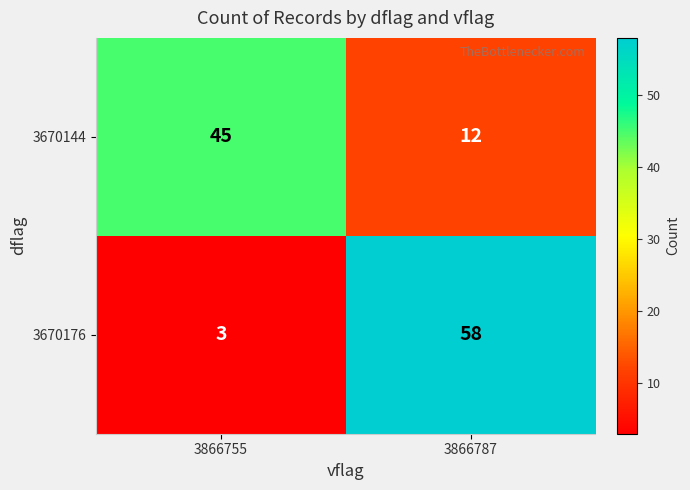

At how many categories does at least one series exceed 48?

1